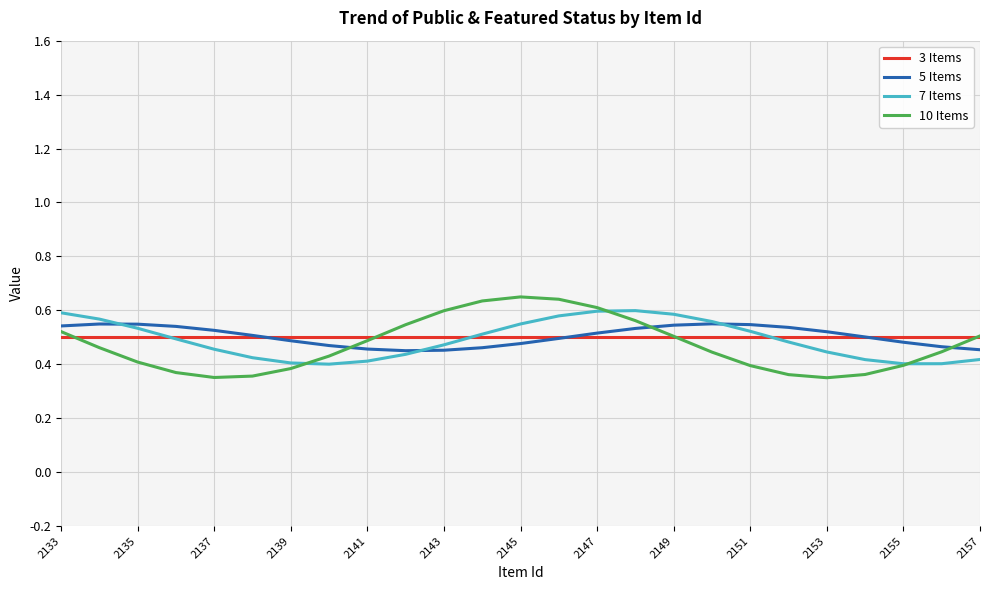

Does the chart have visible grid lines?

Yes